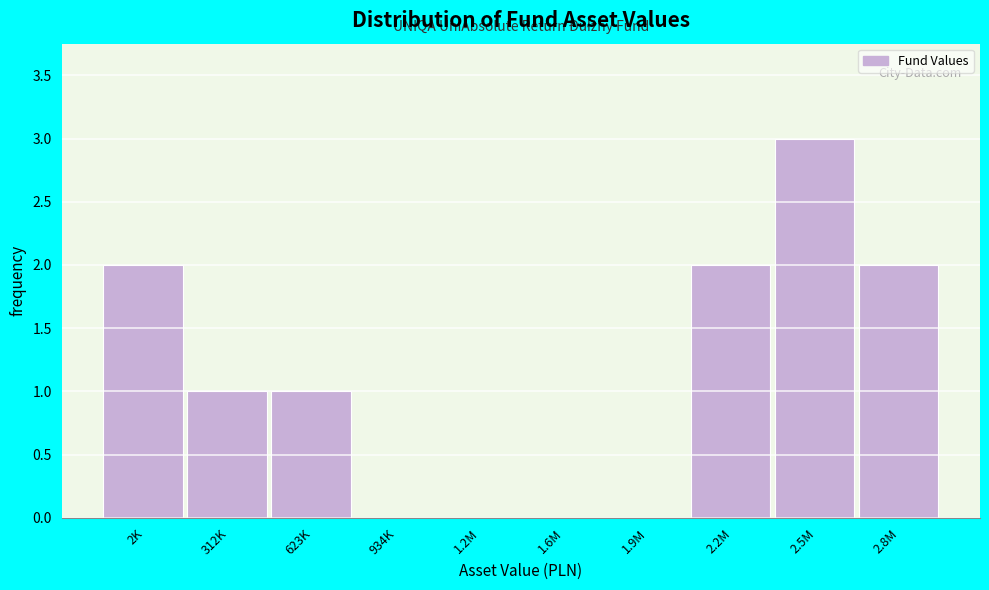

Reading right to left, what are all the values shown in this chart?

2.8M=2	2.5M=3	2.2M=2	1.9M=0	1.6M=0	1.2M=0	934K=0	623K=1	312K=1	2K=2